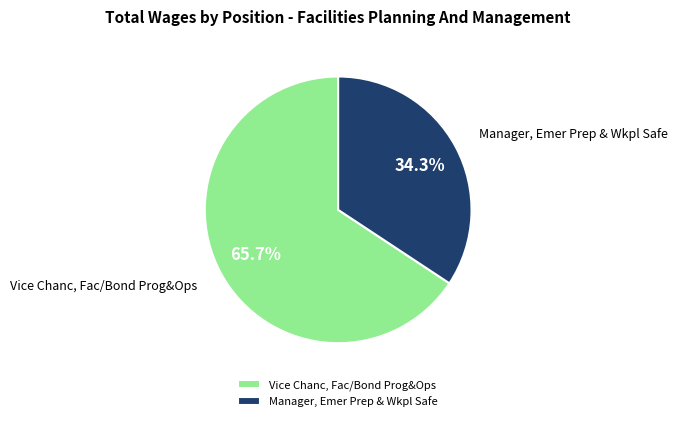

The Manager, Emer Prep & Wkpl Safe slice represents 34% of the pie. True or false?

True